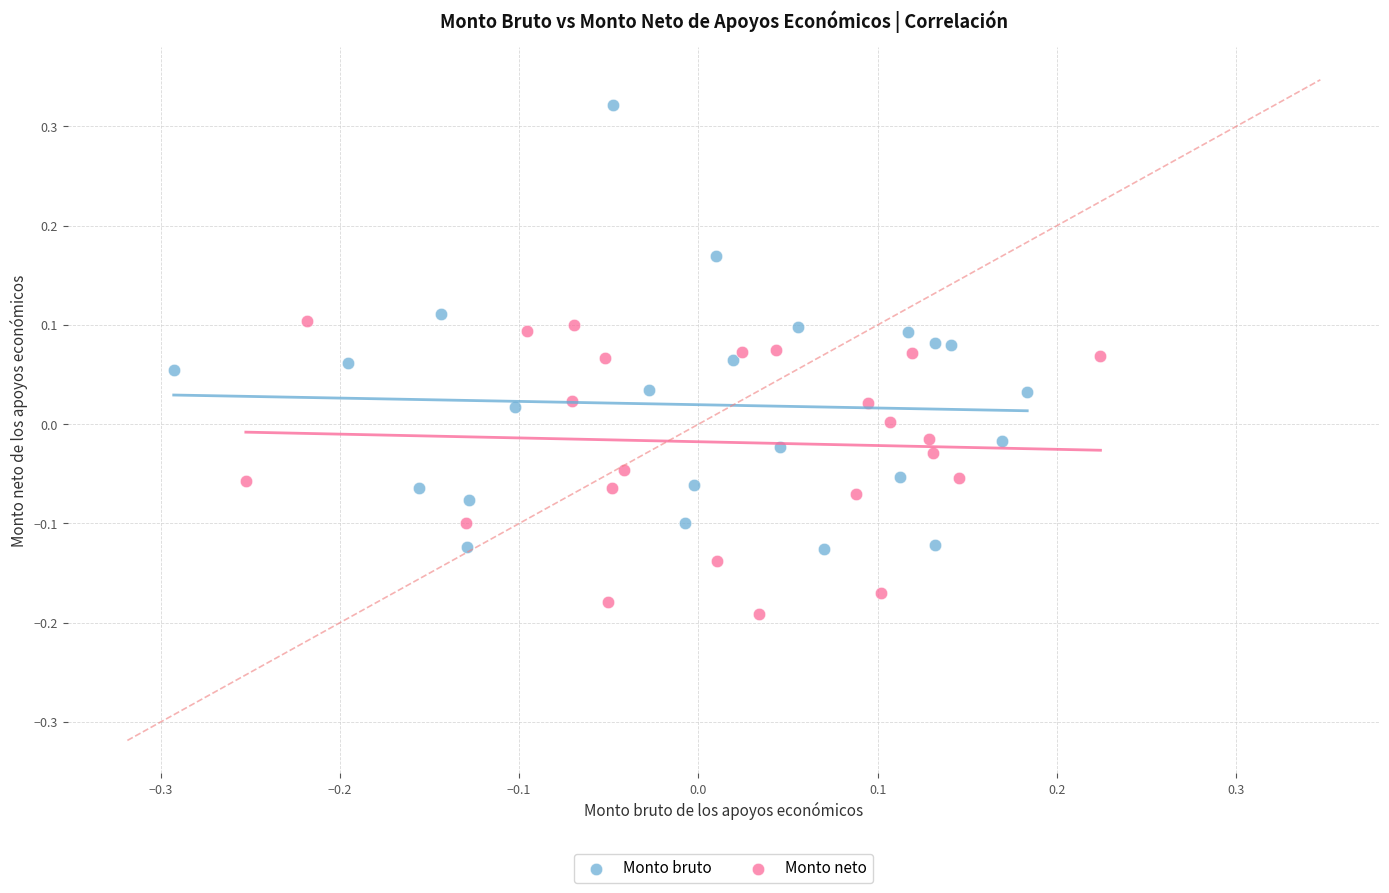

Which series contains the lowest Y value?

Monto neto